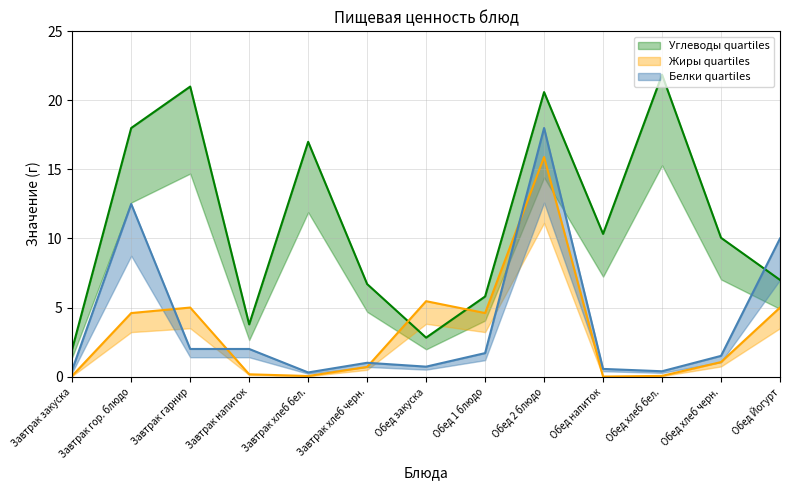

What is the difference between the highest and lowest values at Завтрак гарнир?

19.0